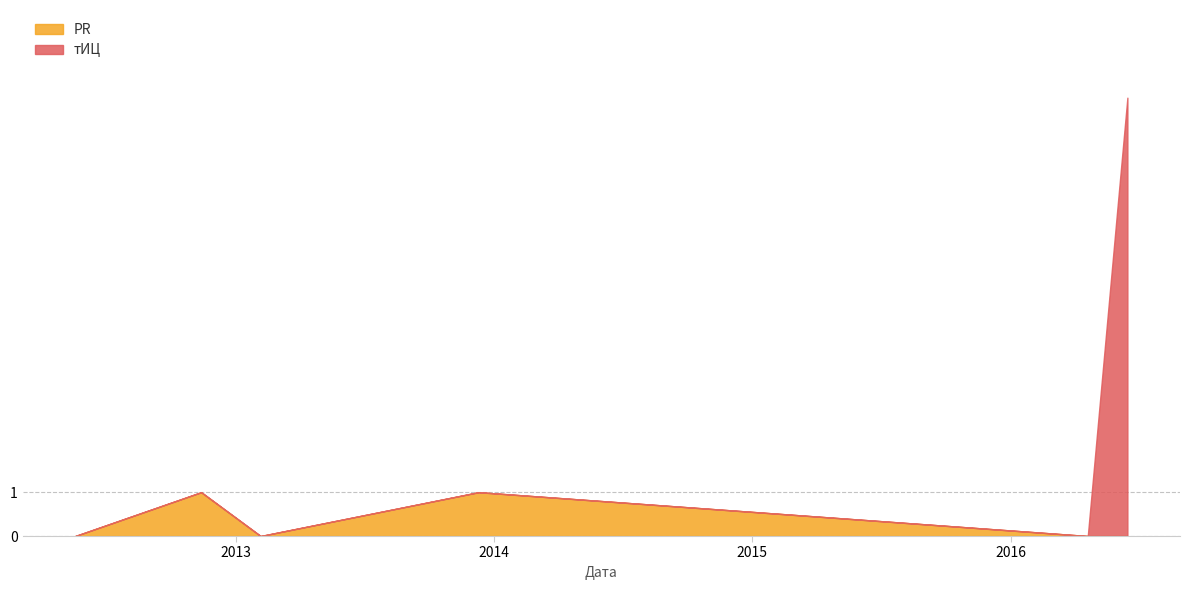

What is the difference between the maximum and second lowest values in the PR series?

1